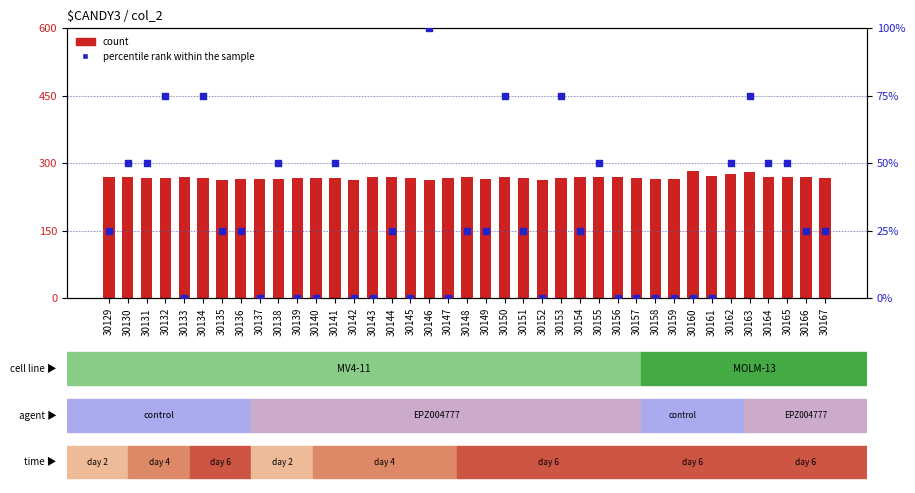

What is the total value across all series at 30134?

341.3